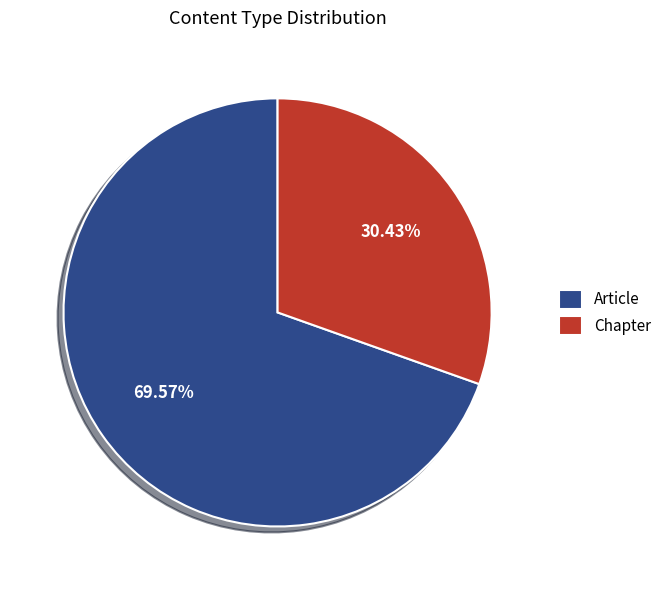

Rank the categories by value from lowest to highest.

Chapter, Article